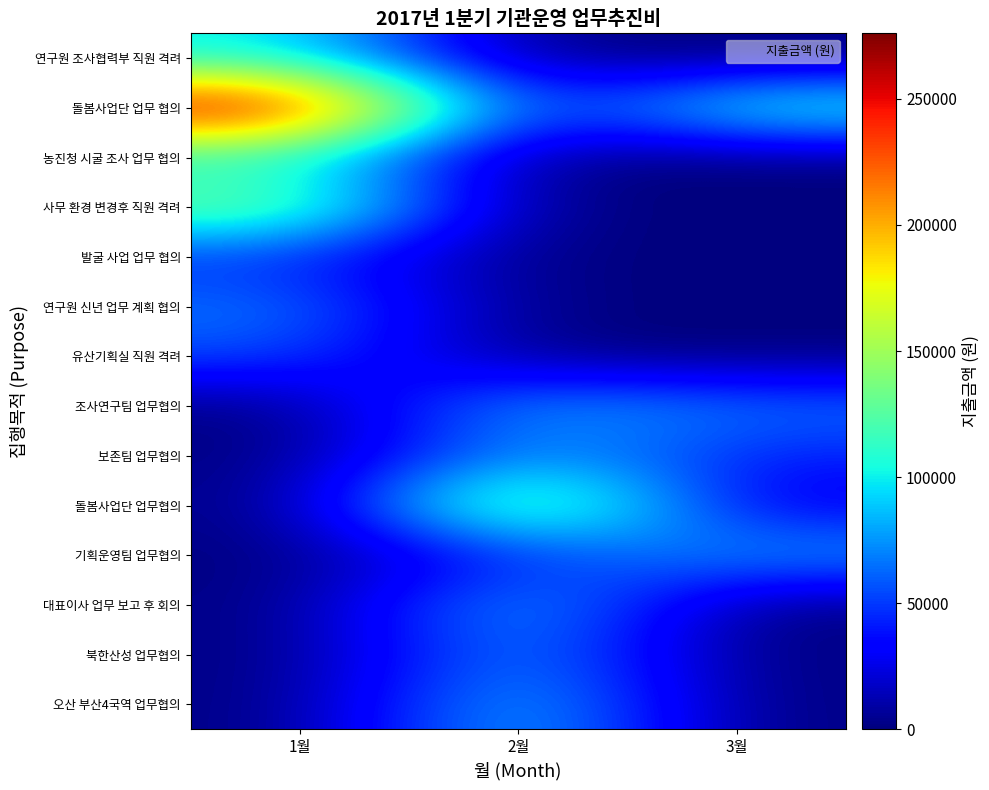

Reading right to left, list all the values displayed in this chart.

연구원 조사협력부 직원 격려: 3월=0	2월=0	1월=100000
돌봄사업단 업무 협의: 3월=118000	2월=30000	1월=276000
농진청 시굴 조사 업무 협의: 3월=0	2월=0	1월=102000
사무 환경 변경후 직원 격려: 3월=0	2월=0	1월=140000
발굴 사업 업무 협의: 3월=0	2월=0	1월=45000
연구원 신년 업무 계획 협의: 3월=0	2월=0	1월=68000
유산기획실 직원 격려: 3월=0	2월=0	1월=56000
조사연구팀 업무협의: 3월=65000	2월=83000	1월=0
보존팀 업무협의: 3월=42000	2월=80000	1월=0
돌봄사업단 업무협의: 3월=24000	2월=168000	1월=0
기획운영팀 업무협의: 3월=80000	2월=42000	1월=0
대표이사 업무 보고 후 회의: 3월=0	2월=92000	1월=0
북한산성 업무협의: 3월=0	2월=80000	1월=0
오산 부산4국역 업무협의: 3월=0	2월=96000	1월=0